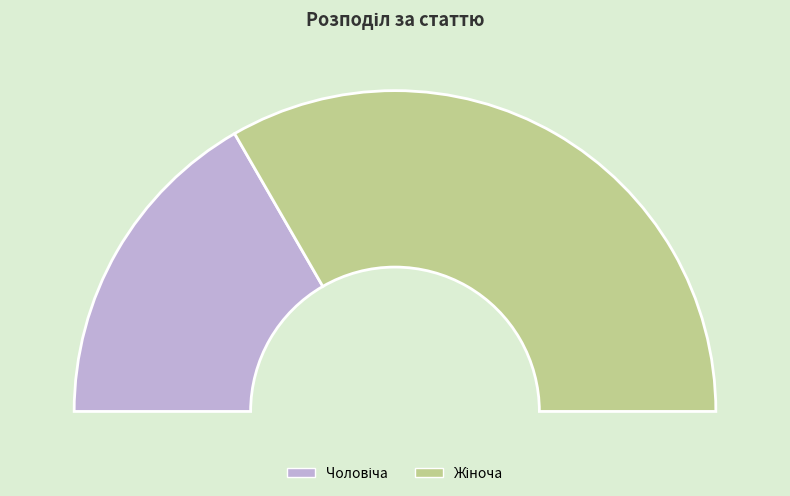

Is the sum of Чоловіча and Жіноча greater than half?

Yes